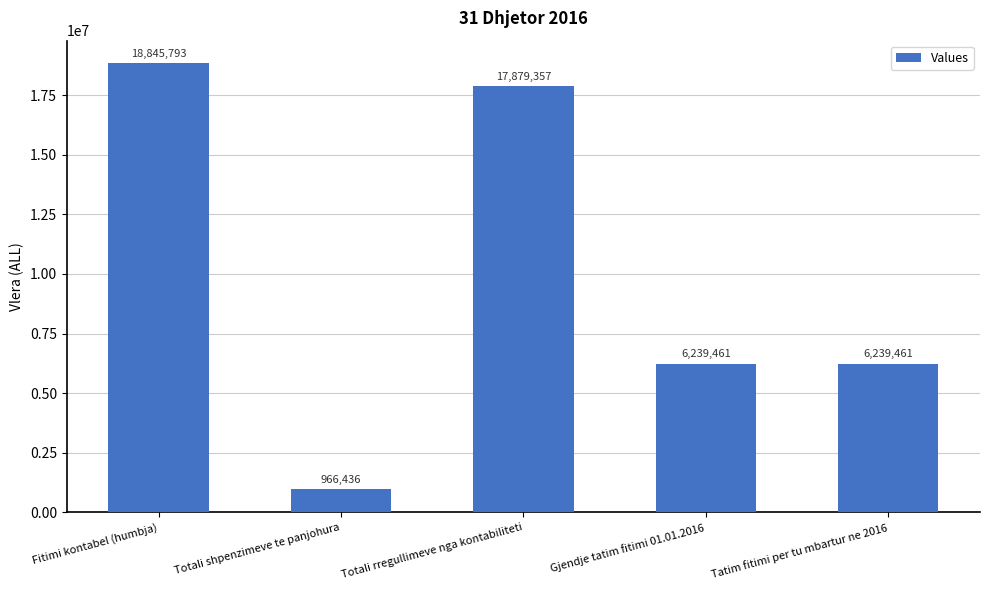

Between Totali rregullimeve nga kontabiliteti and Totali shpenzimeve te panjohura, which is larger?

Totali rregullimeve nga kontabiliteti